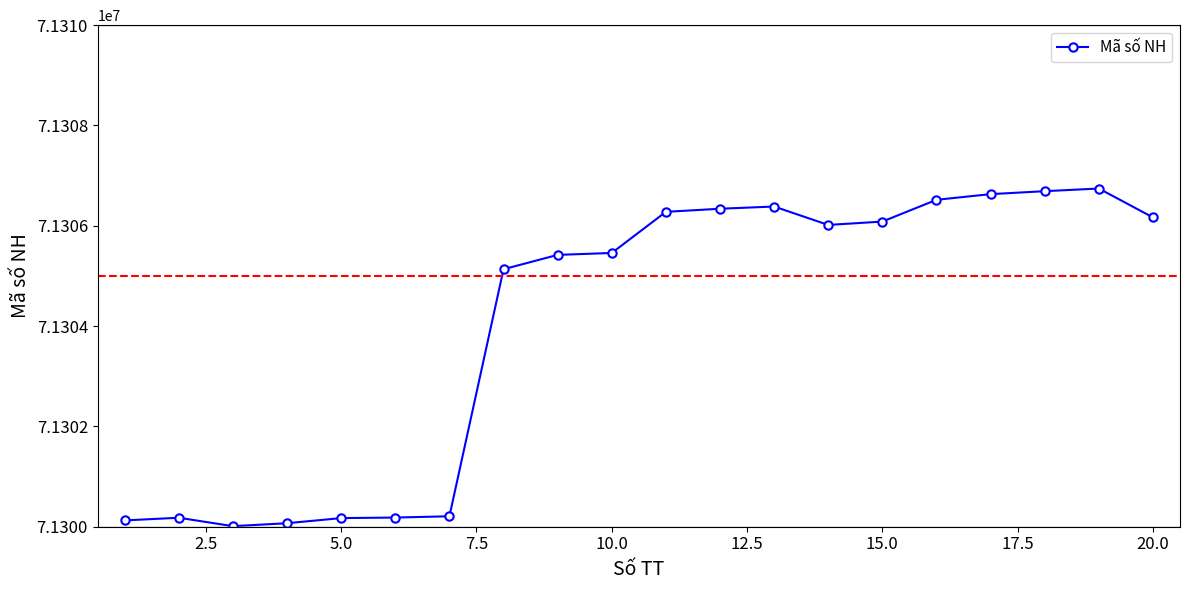

What is the difference between the maximum and minimum values?

6732